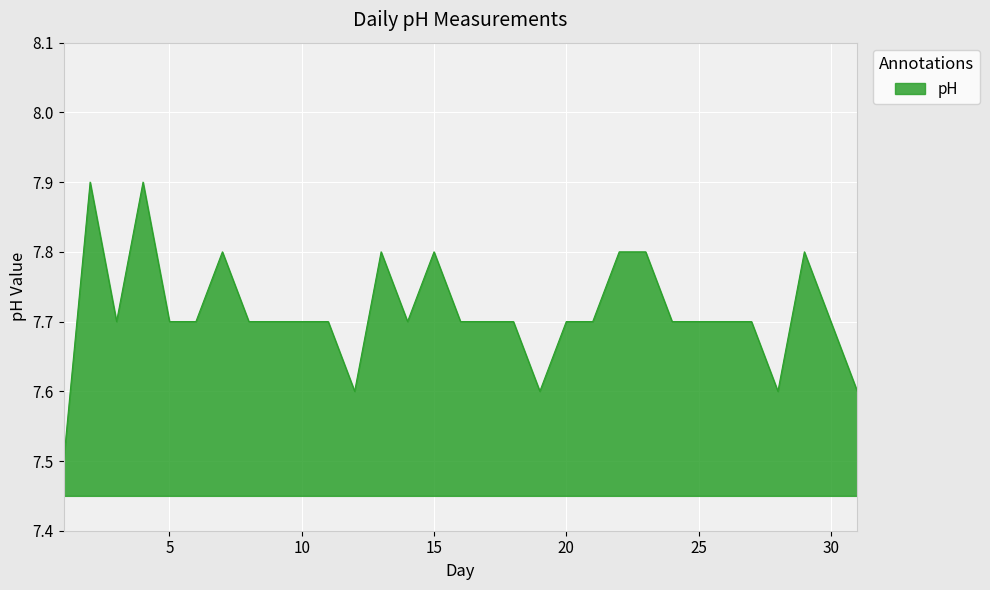

What is the maximum value shown in the chart?

7.9